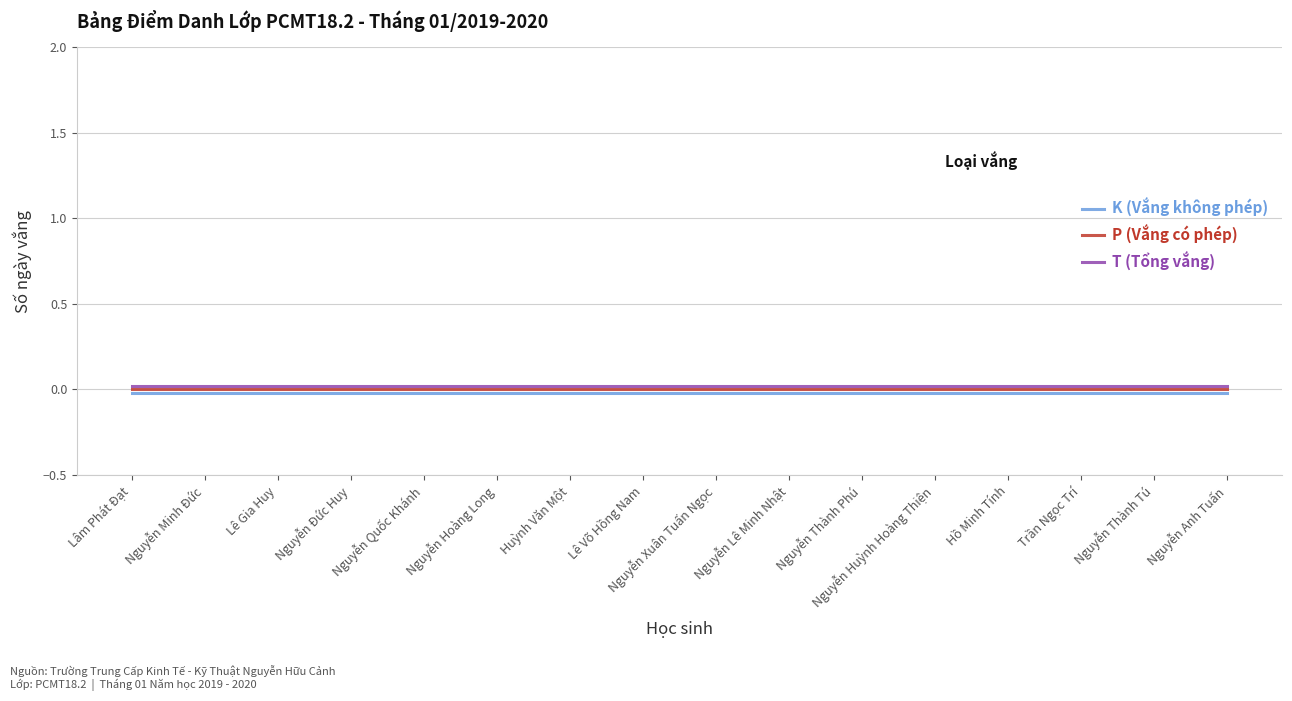

True or false: T (Tổng vắng) has more than 2 interior local peaks.

False